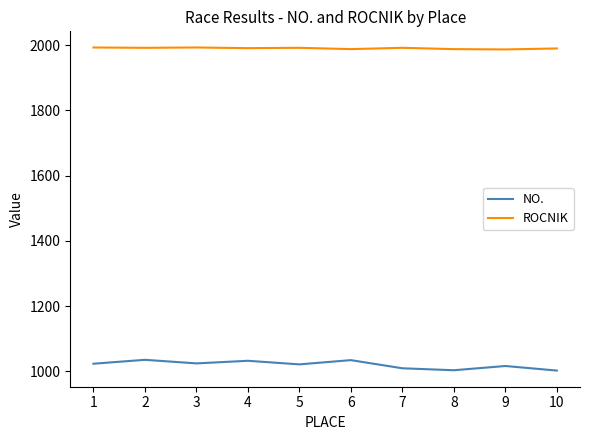

What is the highest value of the NO. series?

1035